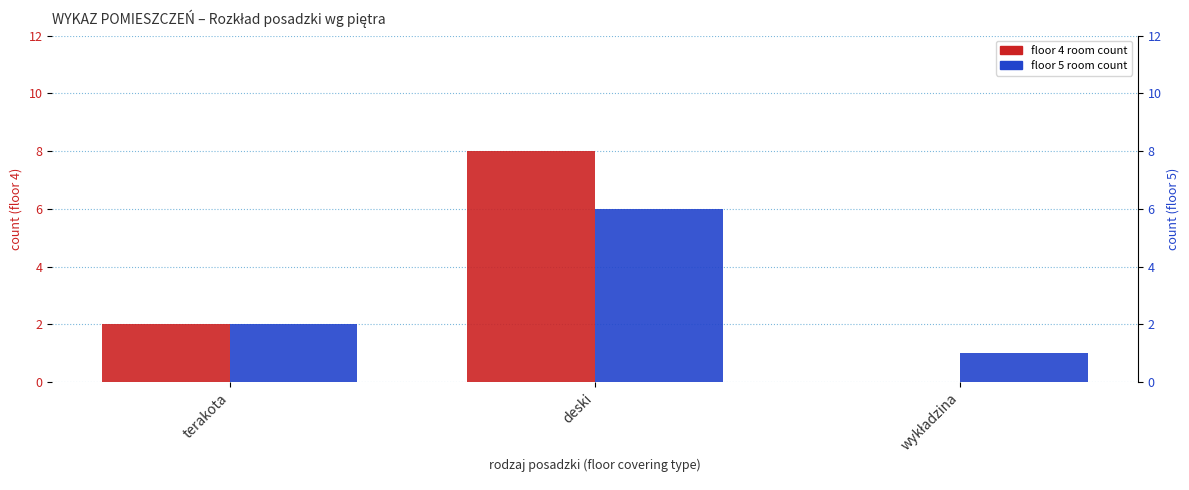

What is the difference between the floor 4 values at terakota and wykładzina?

2